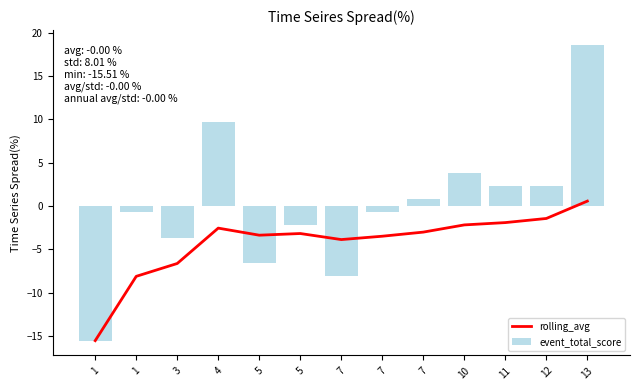

True or false: event_total_score has a value of 14.9 at 4.

False